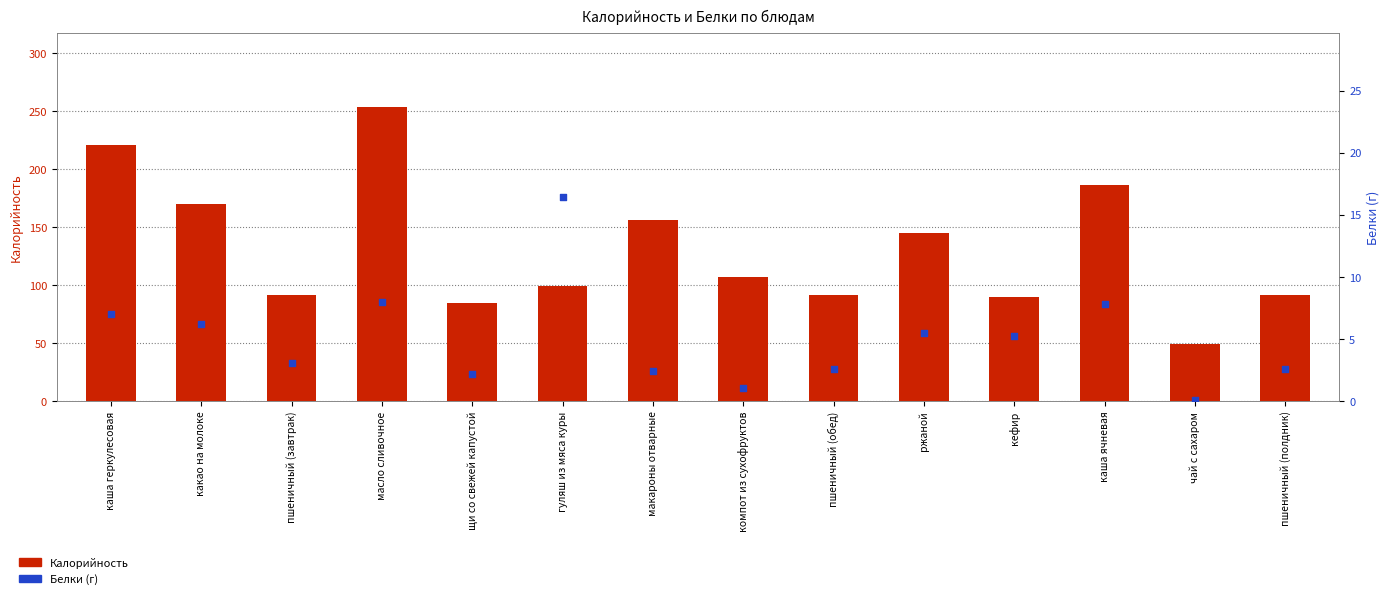

At which category is the sum across all series the highest?

масло сливочное